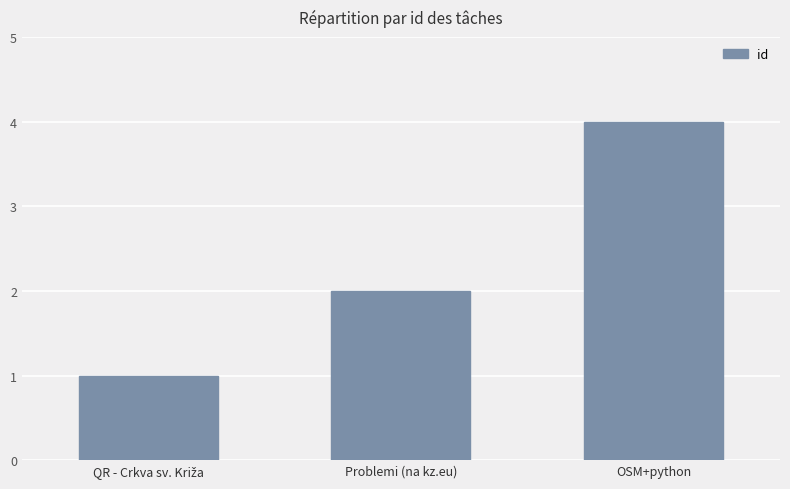

Which label corresponds to the largest value in the chart?

OSM+python